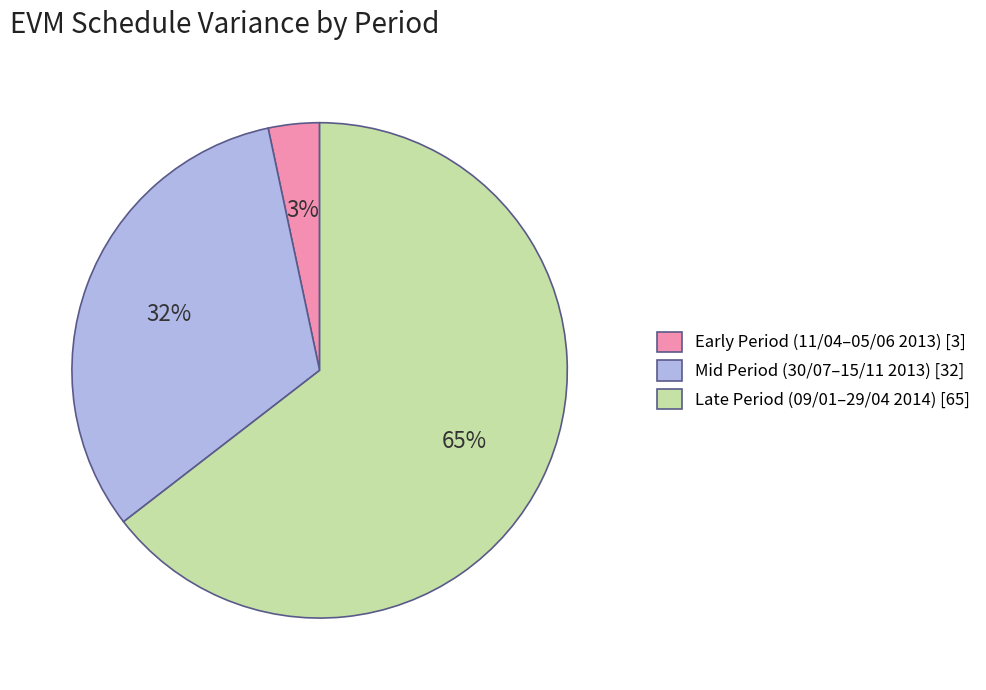

Do Early Period (11/04–05/06 2013) [3] and Mid Period (30/07–15/11 2013) [32] together represent more than half of the pie?

No